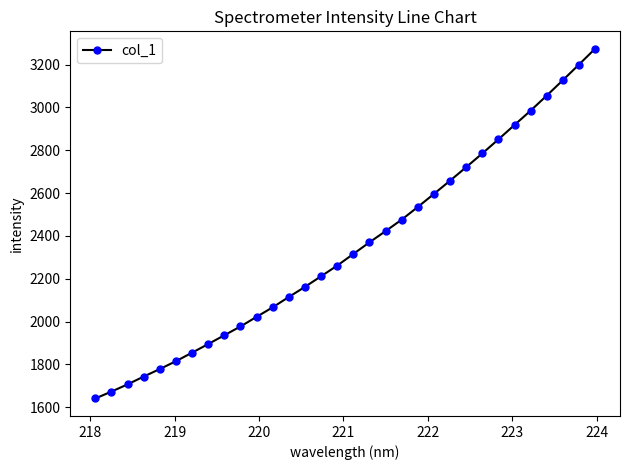

What is the sum of all values?

75149.1